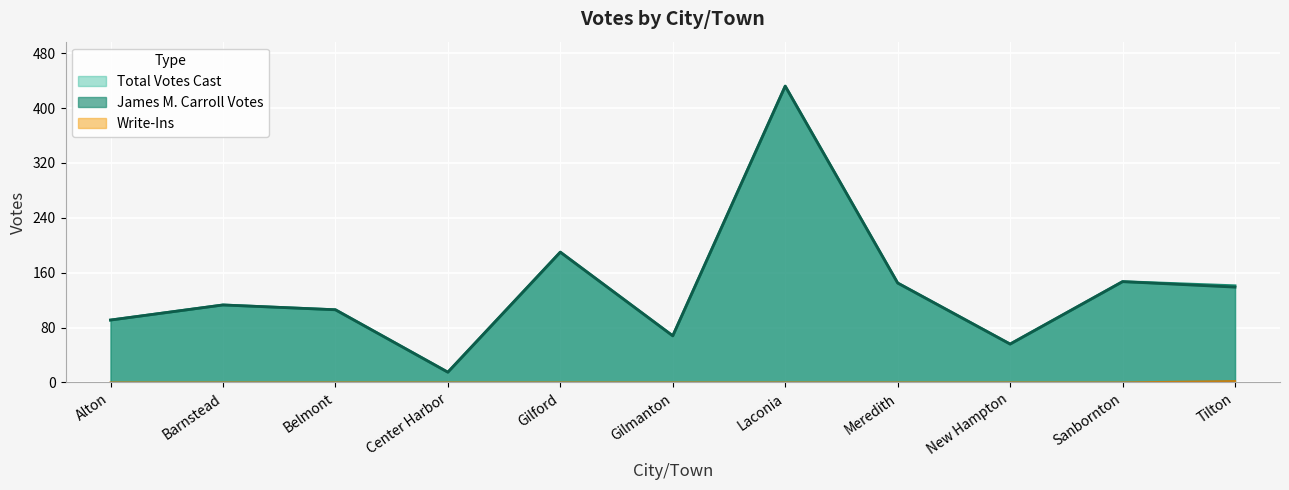

List the labels in order of Total Votes Cast value, smallest first.

Center Harbor, New Hampton, Gilmanton, Alton, Belmont, Barnstead, Tilton, Meredith, Sanbornton, Gilford, Laconia